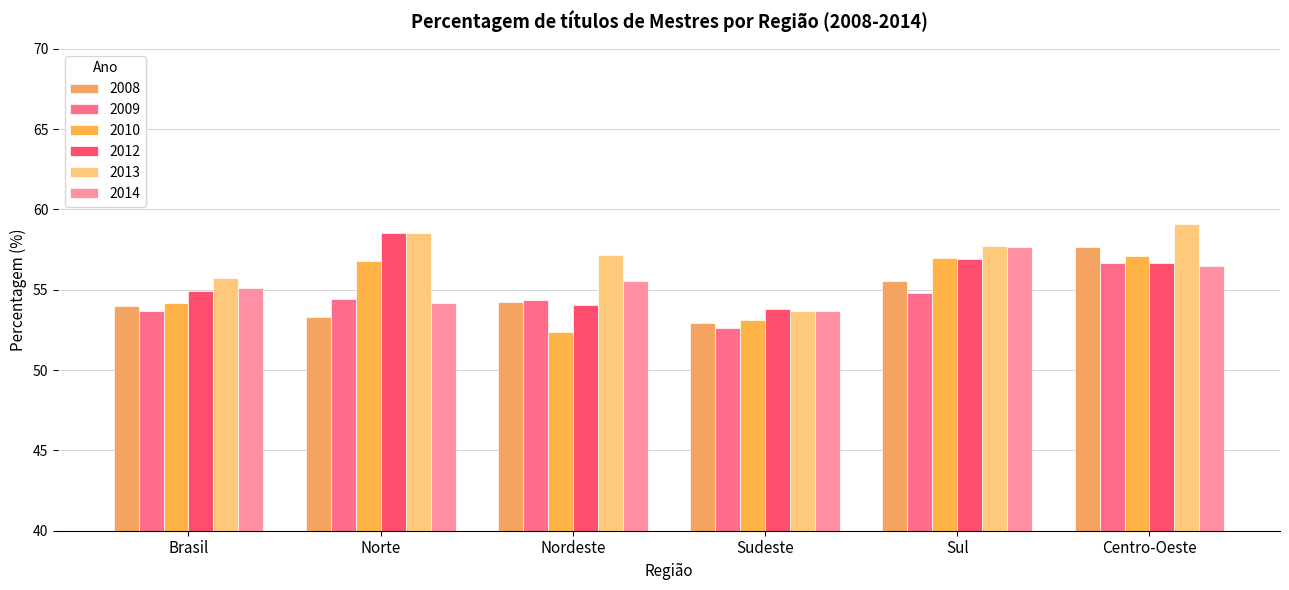

What position from the right is Centro-Oeste?

1